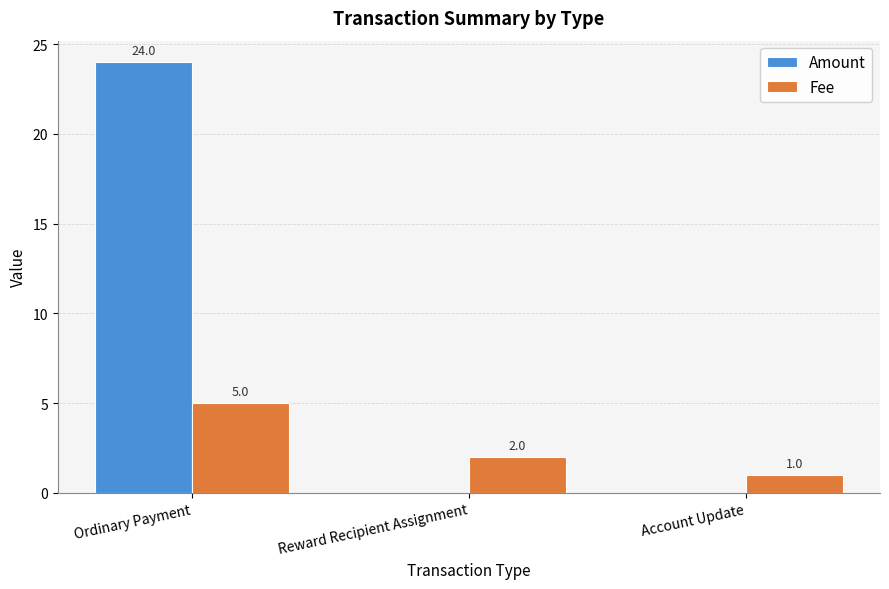

What is the total value across all series at Reward Recipient Assignment?

2